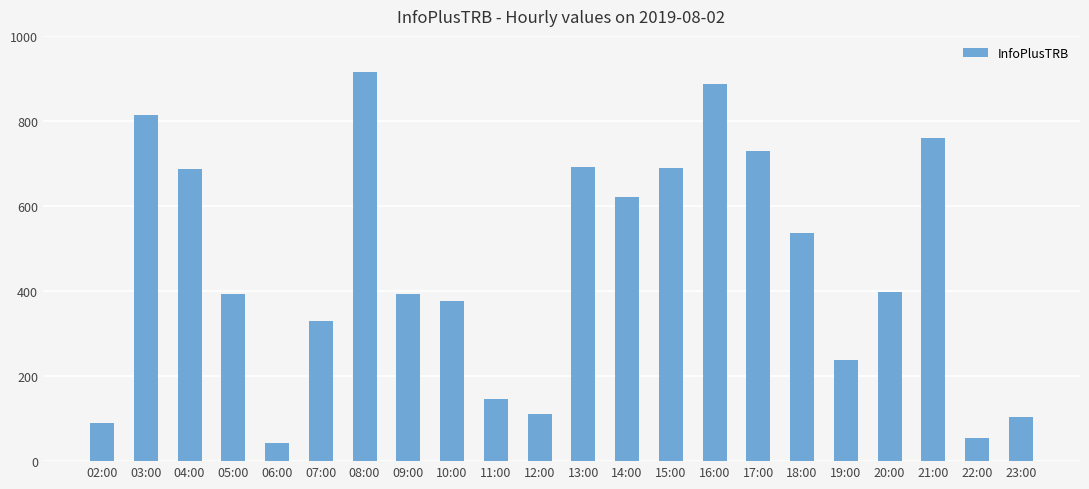

What is the difference between the values at 04:00 and 13:00?

4